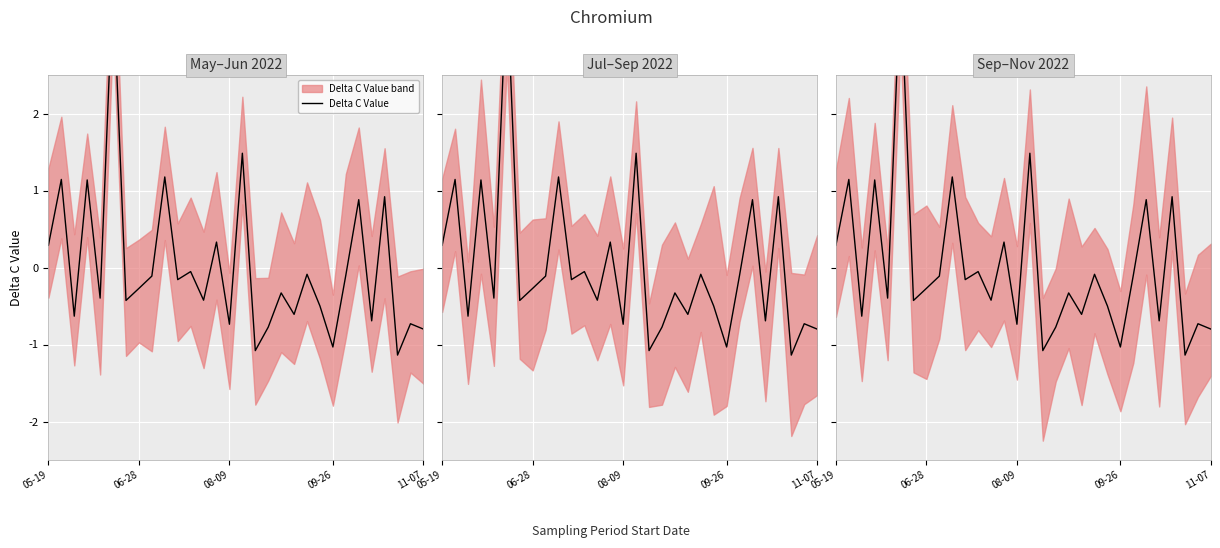

What is the maximum value shown in the chart?

3.7